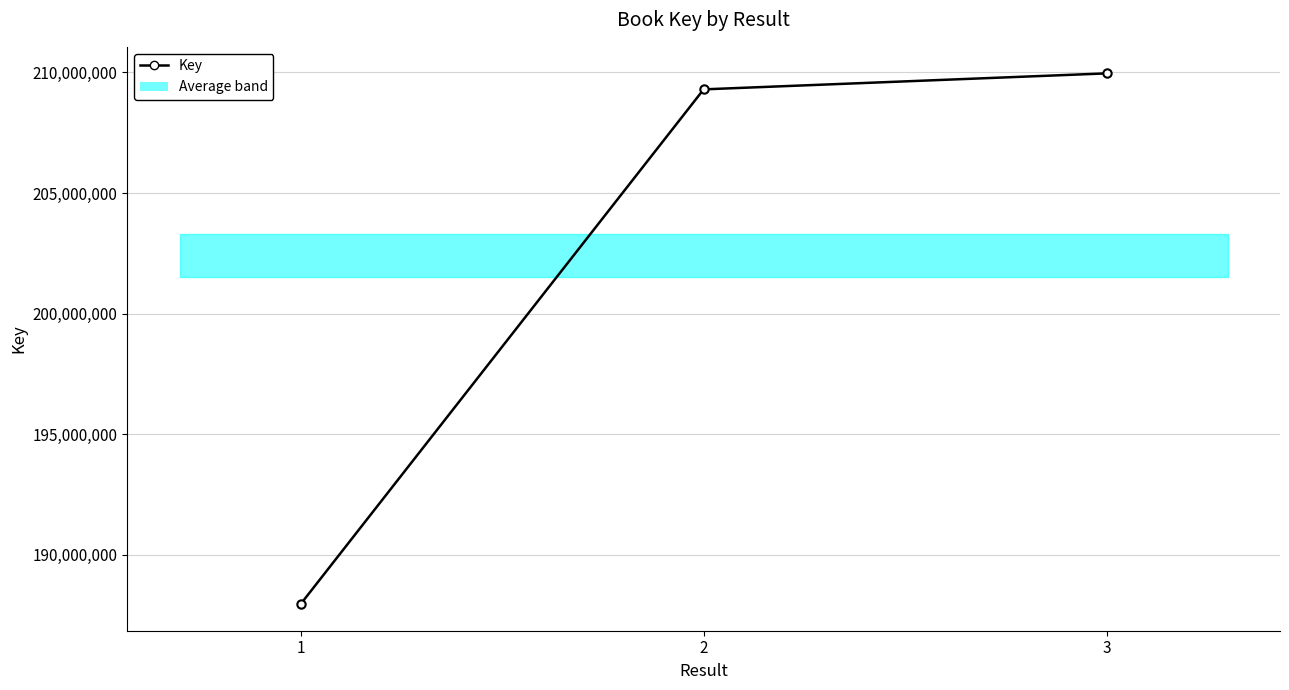

What is the value of the 1st point from the left?

187950332